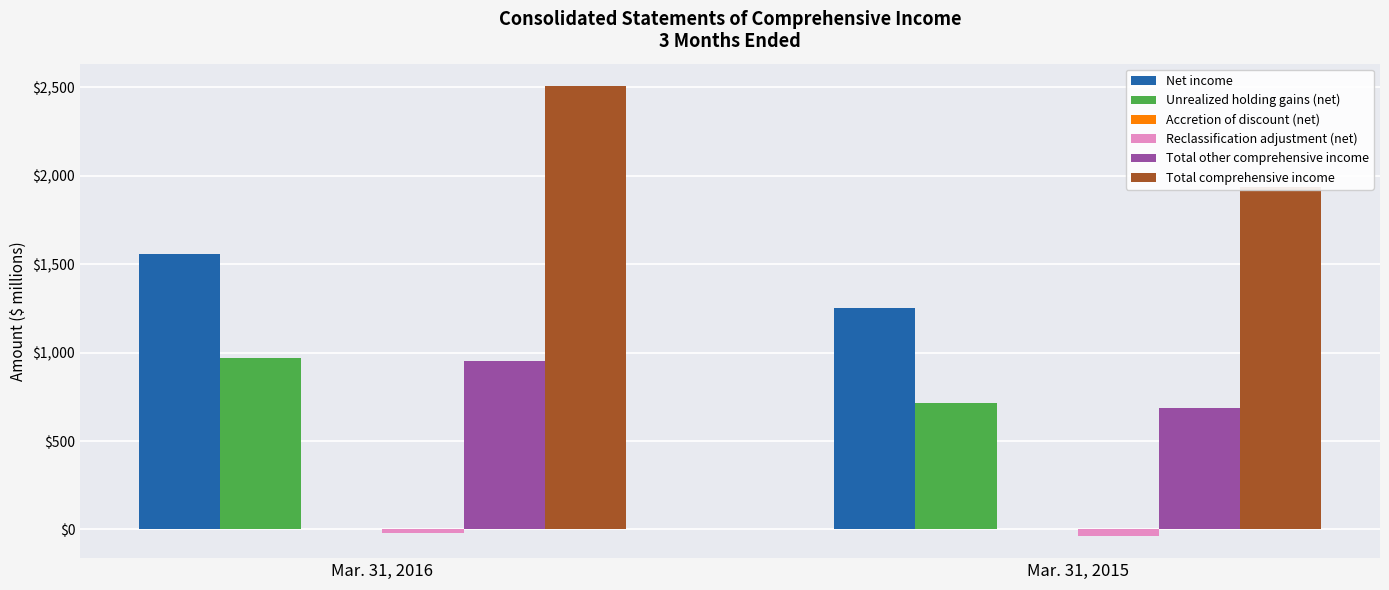

How many categories are shown in the chart?

2